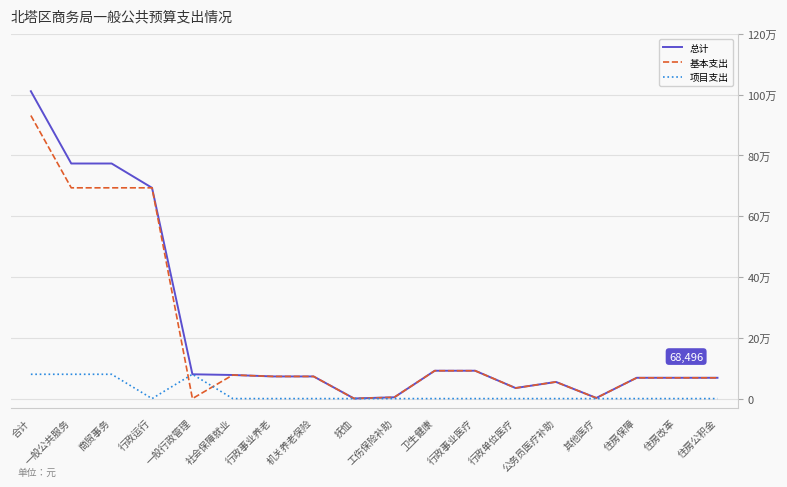

Does the chart display data point markers on the line(s)?

No